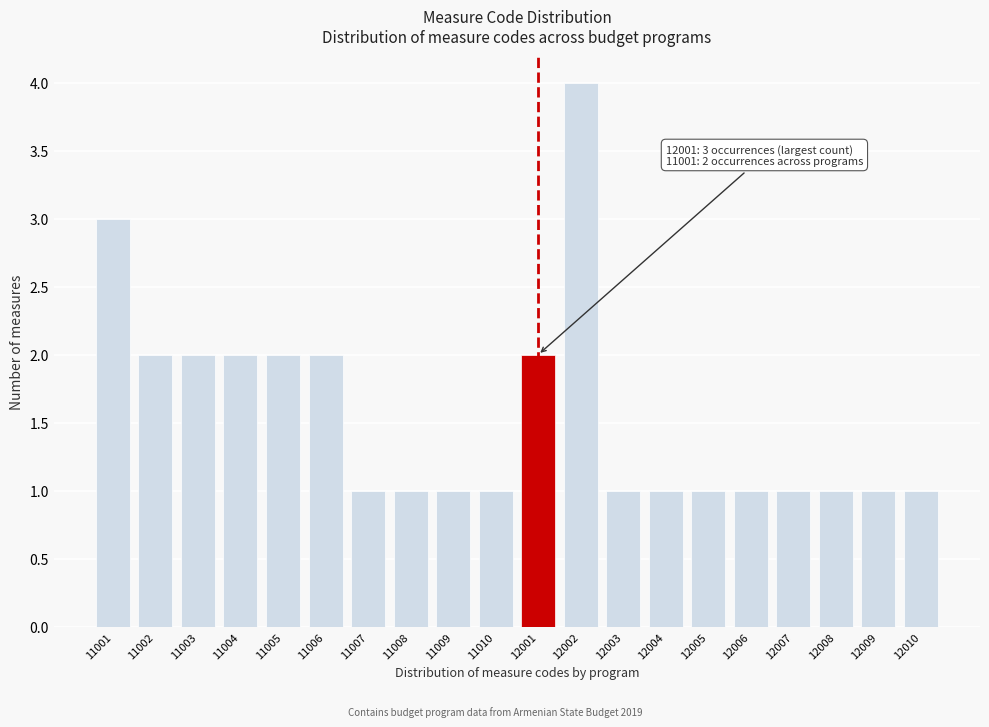

Reading left to right, list all the values displayed in this chart.

3	2	2	2	2	2	1	1	1	1	2	4	1	1	1	1	1	1	1	1